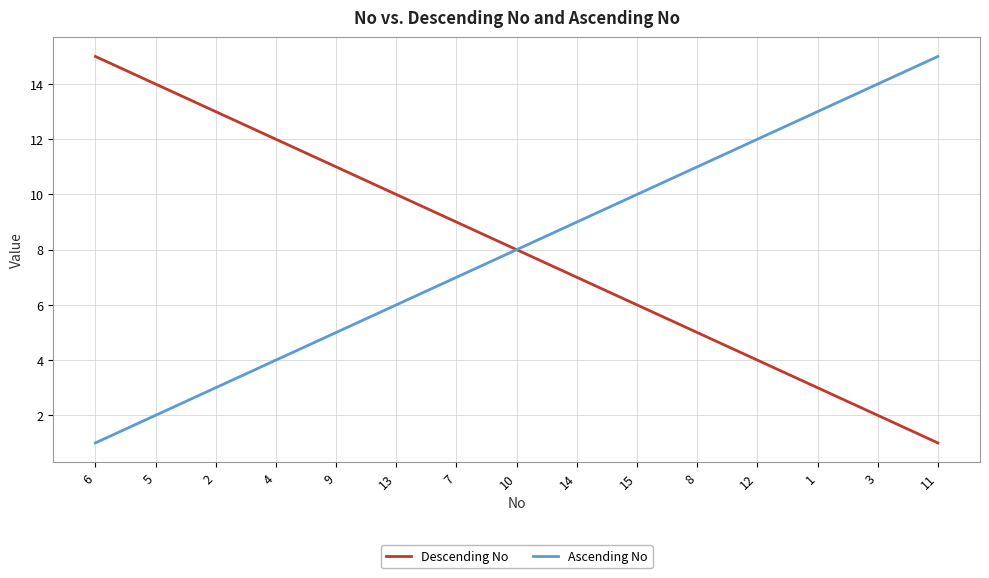

How many categories are shown in the chart?

15